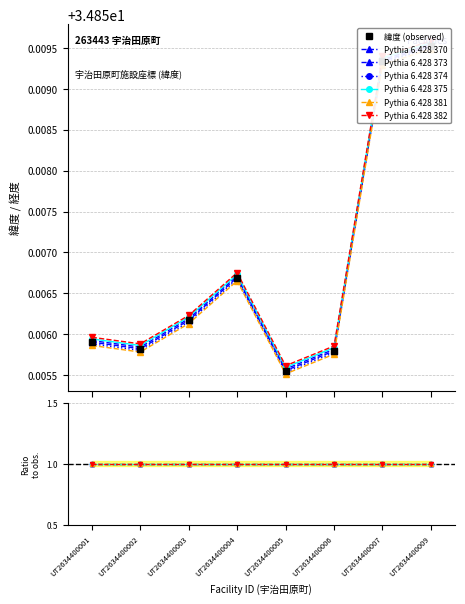

List the labels in order of value, largest first.

UT2634400009, UT2634400007, UT2634400004, UT2634400003, UT2634400001, UT2634400002, UT2634400006, UT2634400005